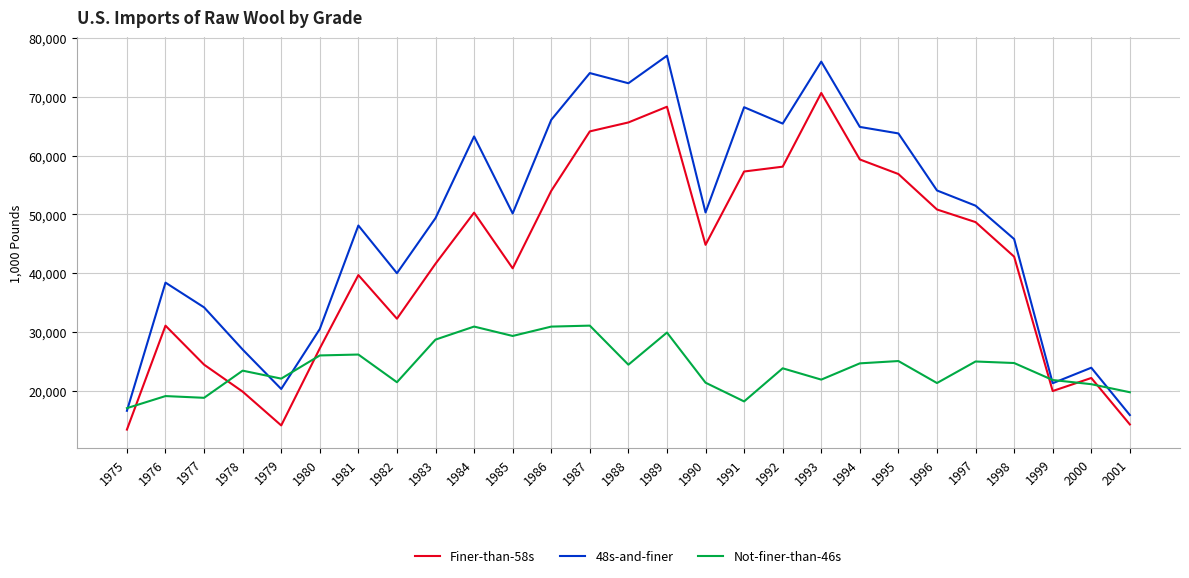

The value of Not-finer-than-46s at 1986 is 54036. True or false?

False